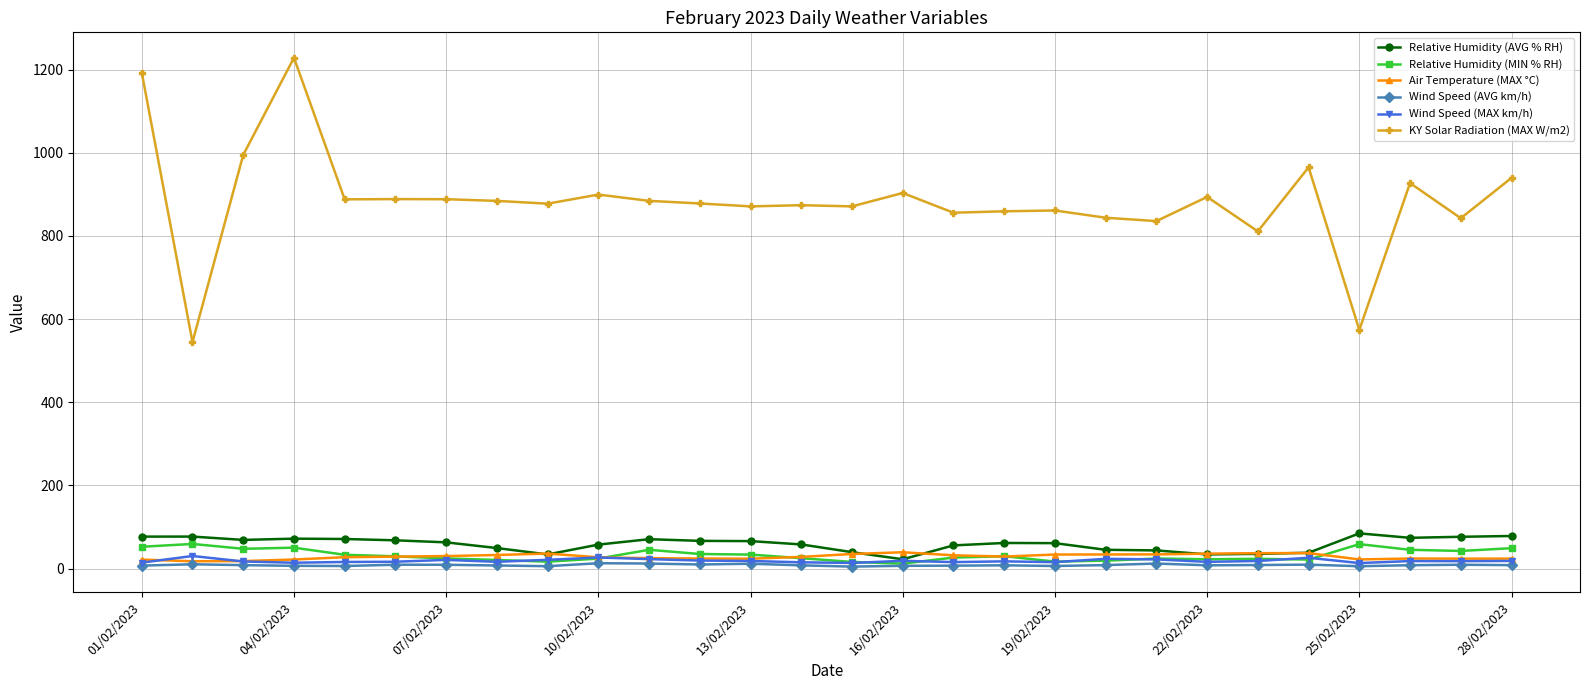

What is the lowest value of the KY Solar Radiation (MAX W/m2) series?

544.6